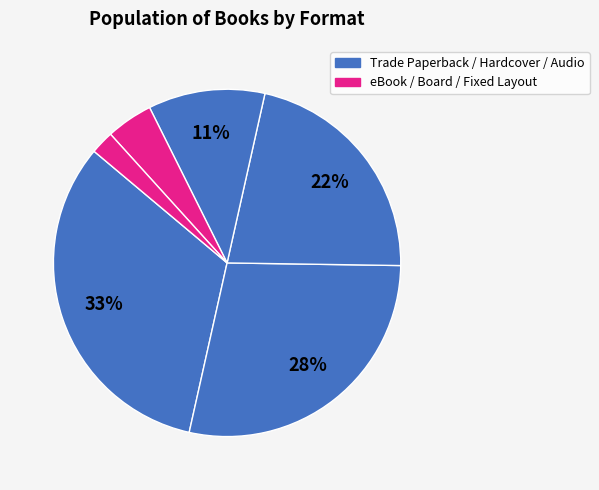

Is there a majority slice in this chart?

No